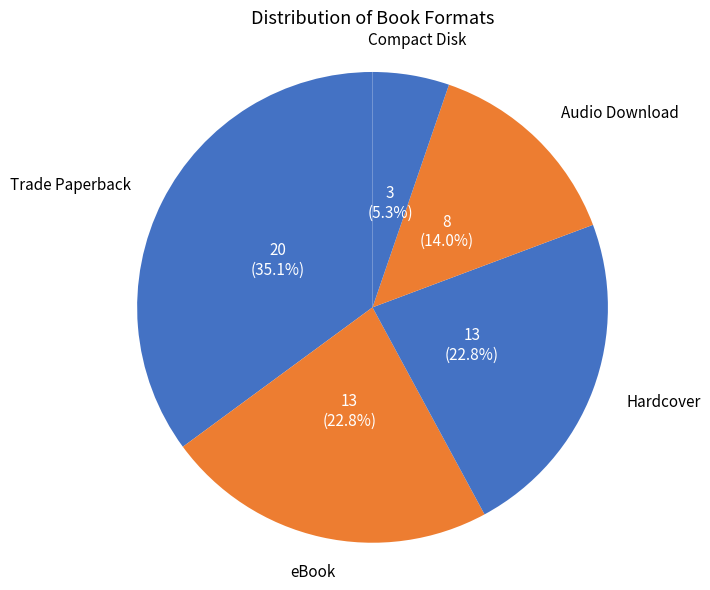

Is Trade Paperback the majority of the pie?

No